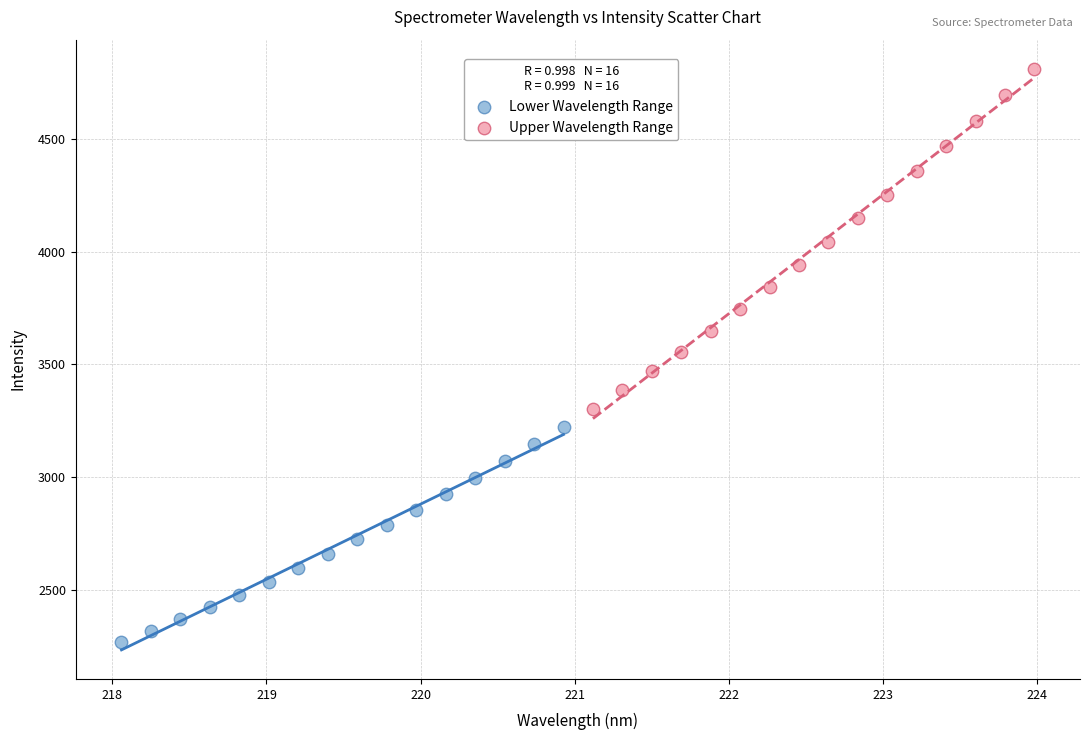

Which series contains the lowest Y value?

Lower Wavelength Range